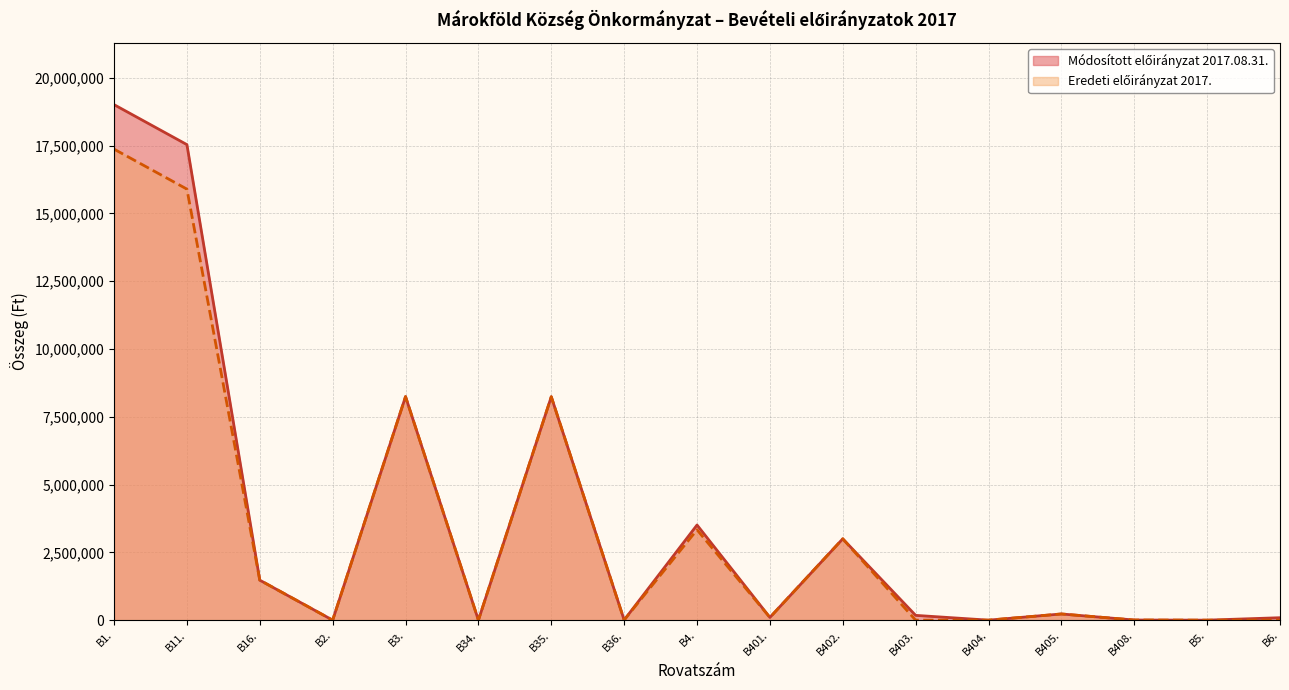

How many data points does each series have?

17